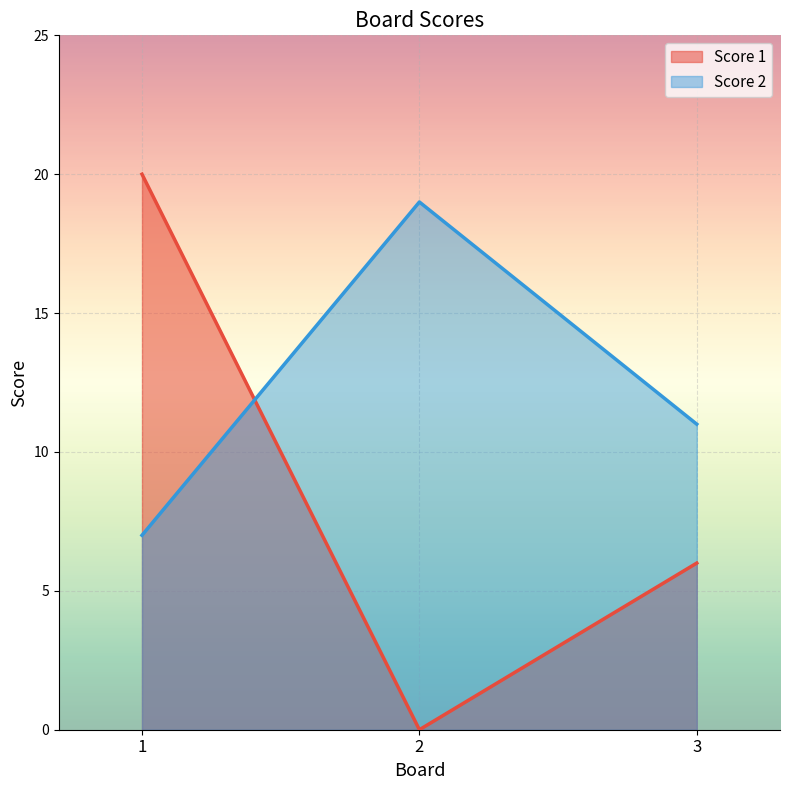

What is the value of the Score 2 point at the 3rd from the left?

11